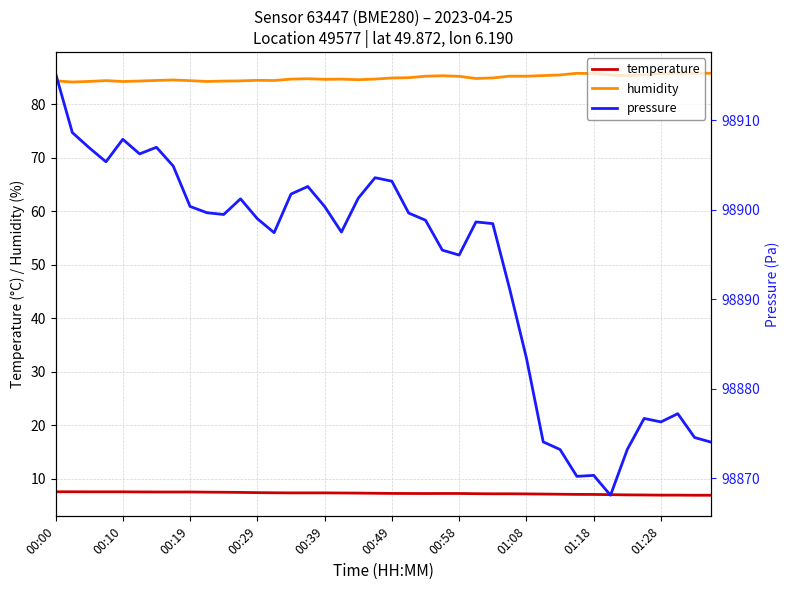

At how many categories does at least one series exceed 2958?

40